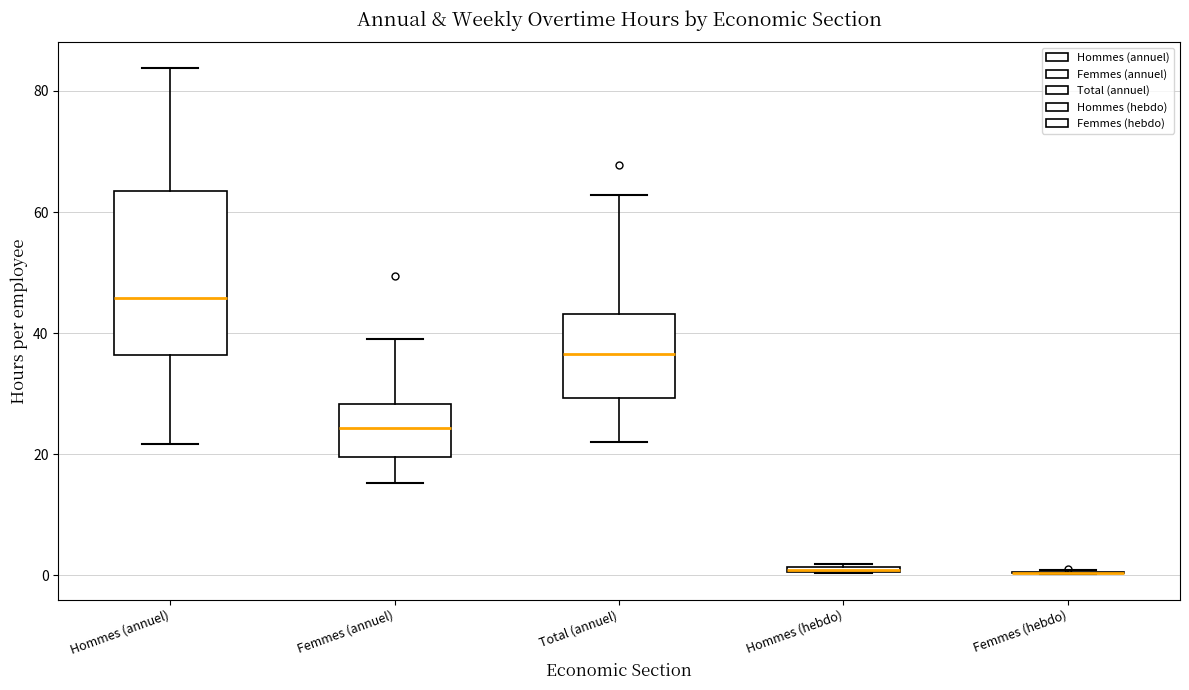

Where is the upper edge of the box for Hommes (hebdo) on the y-axis? The values are not printed on the chart, so give them approximately, as read against the axis.

2